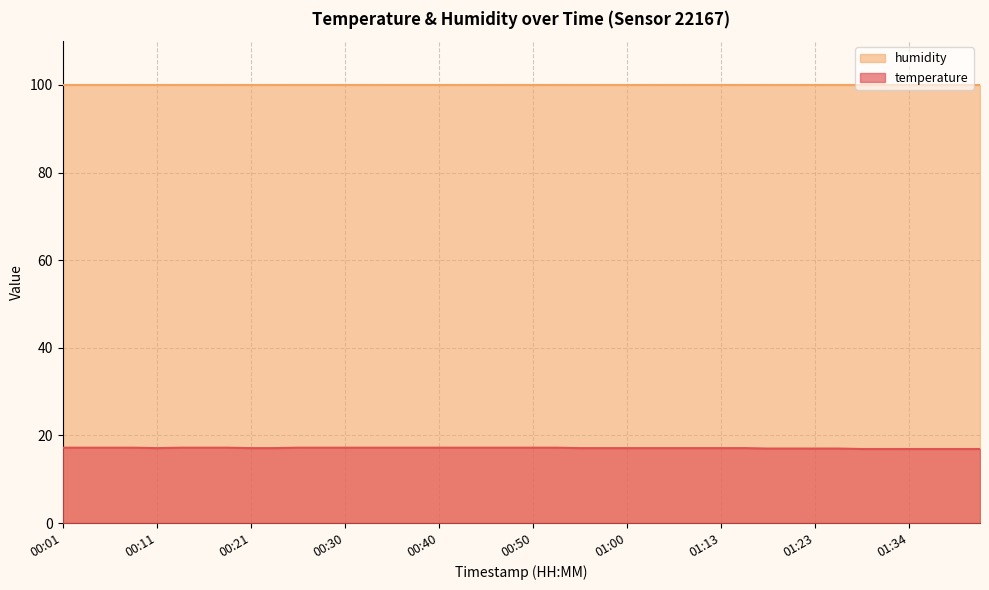

What position from the left is 00:18?

8